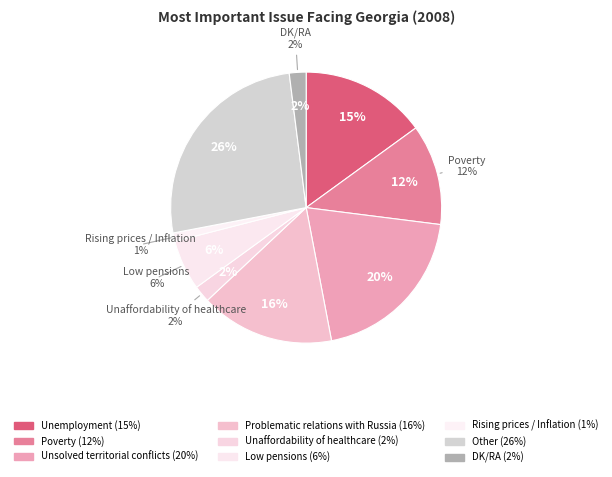

Between DK/RA and Low pensions, which is larger?

Low pensions